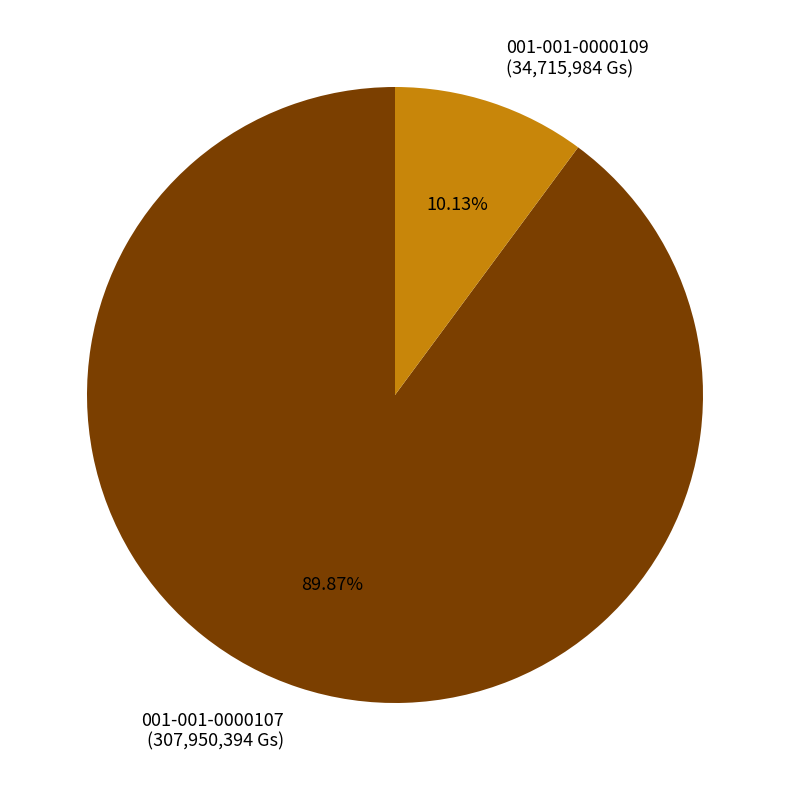

True or false: 001-001-0000107 accounts for 90% of the total.

True